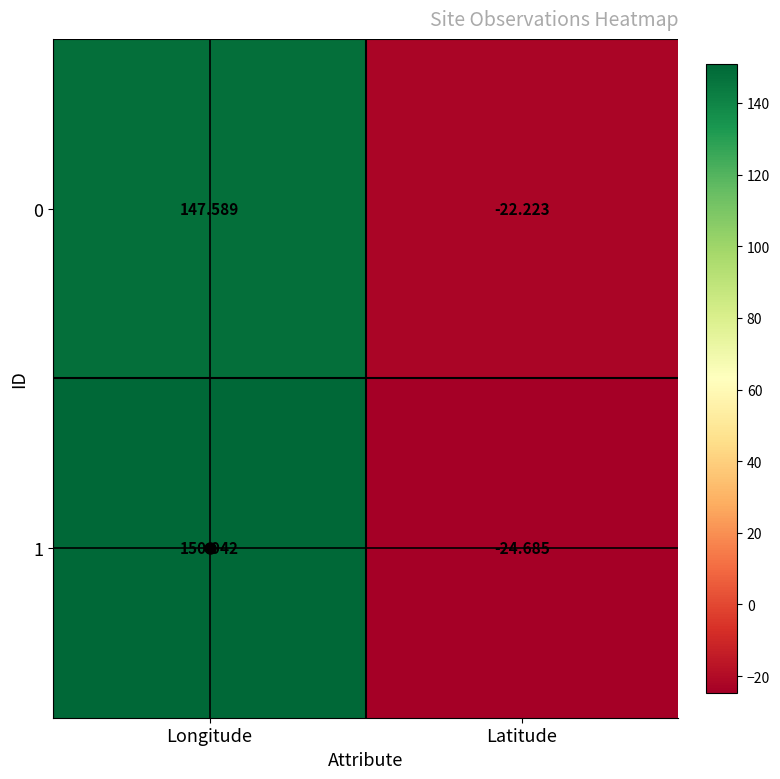

At which label does 0 first exceed 147?

Longitude